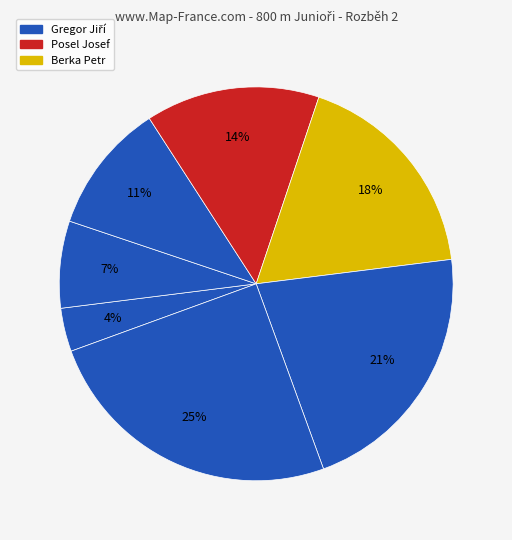

Rank the categories by value from highest to lowest.

Cozl Jakub, Mach Ondřej, Berka Petr, Posel Josef, Kušta Jan, Zenkl Adam, Gregor Jiří